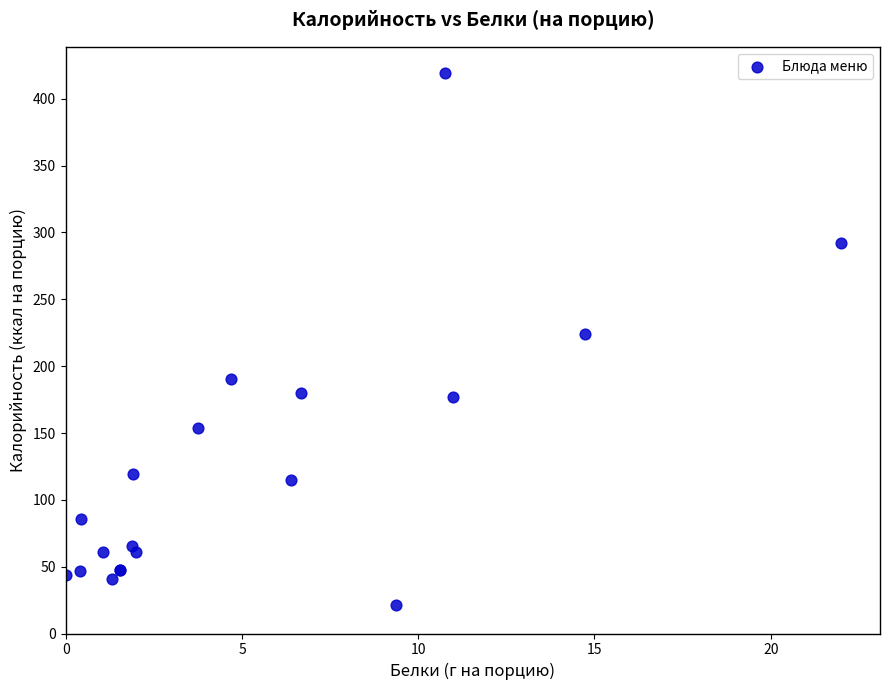

What Y value in the scatter plot is closest to 219?

224.0